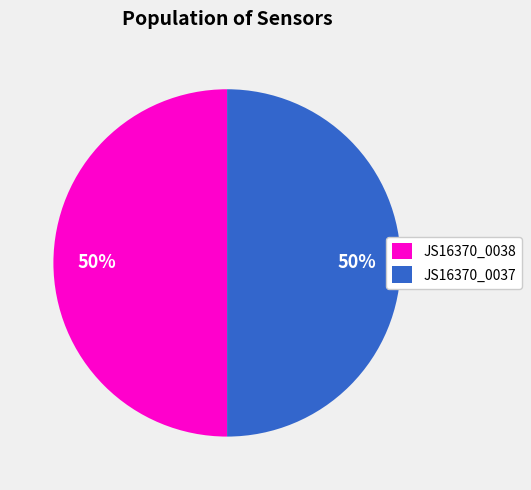

To the nearest percent, what portion does JS16370_0038 represent?

50%